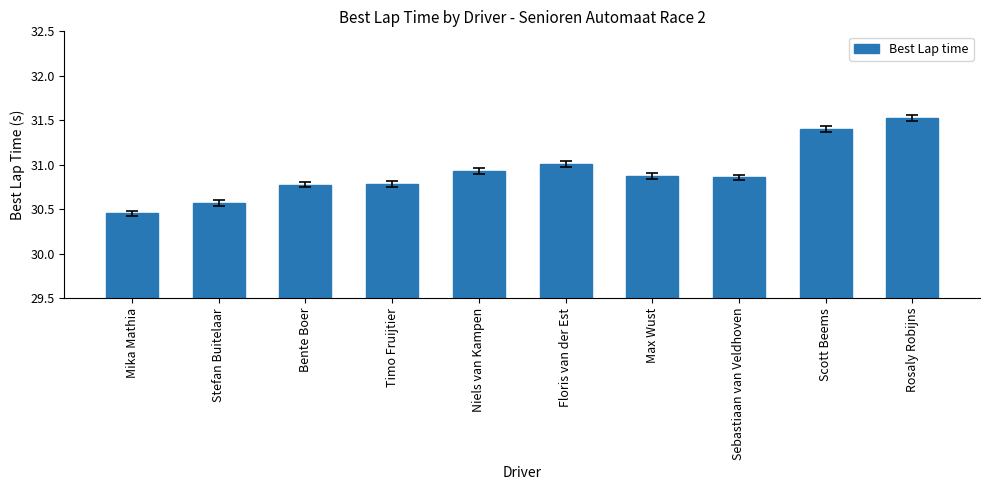

Where is the data nearest to the value 30?

Mika Mathia